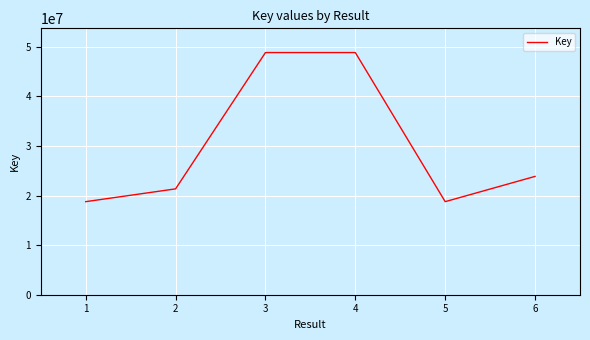

Is it true that the value at 1 is 18764834?

True